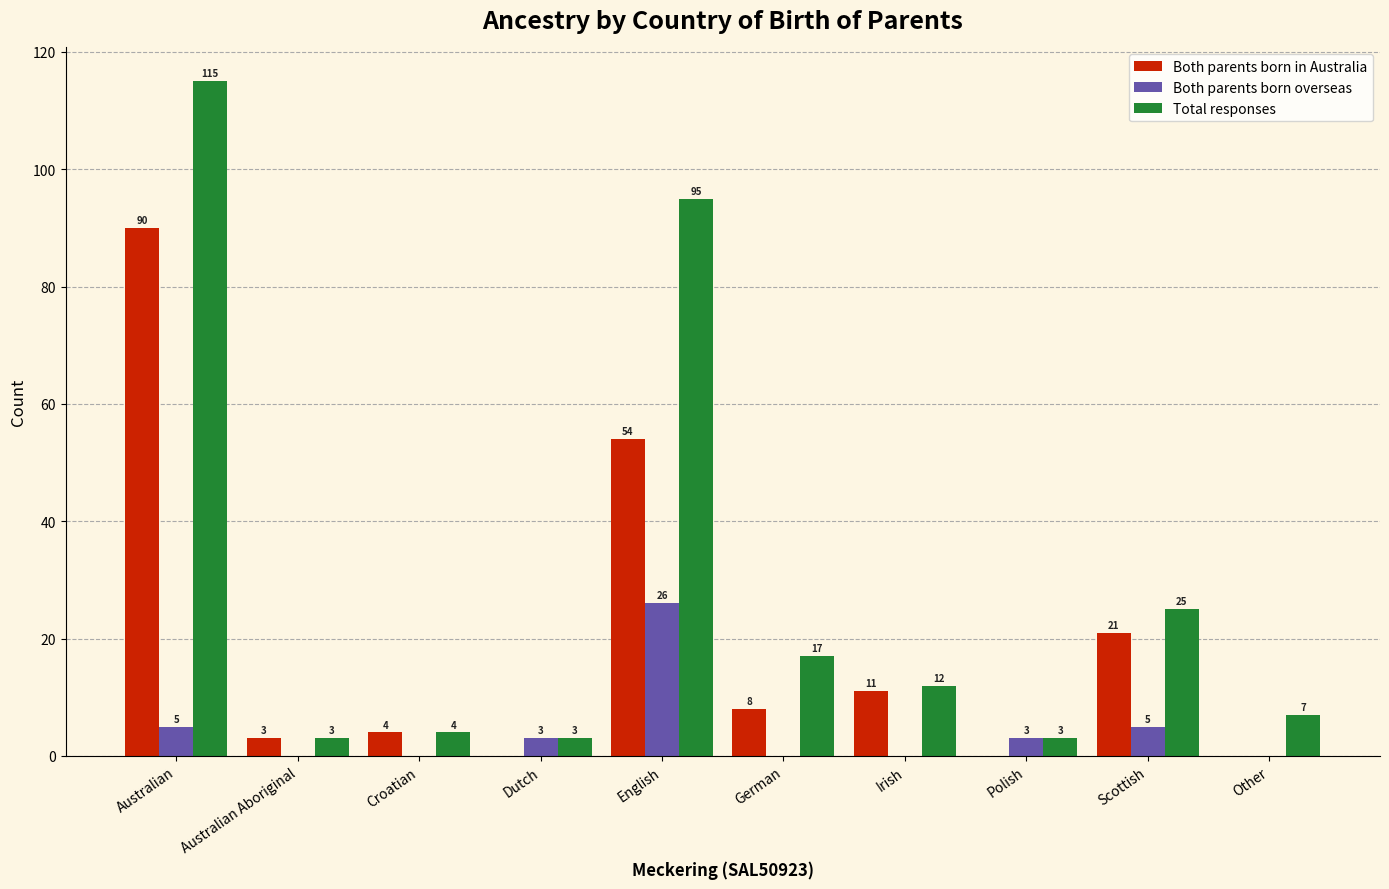

Reading right to left, list all the values displayed in this chart.

Both parents born in Australia: Other=0	Scottish=21	Polish=0	Irish=11	German=8	English=54	Dutch=0	Croatian=4	Australian Aboriginal=3	Australian=90
Both parents born overseas: Other=0	Scottish=5	Polish=3	Irish=0	German=0	English=26	Dutch=3	Croatian=0	Australian Aboriginal=0	Australian=5
Total responses: Other=7	Scottish=25	Polish=3	Irish=12	German=17	English=95	Dutch=3	Croatian=4	Australian Aboriginal=3	Australian=115